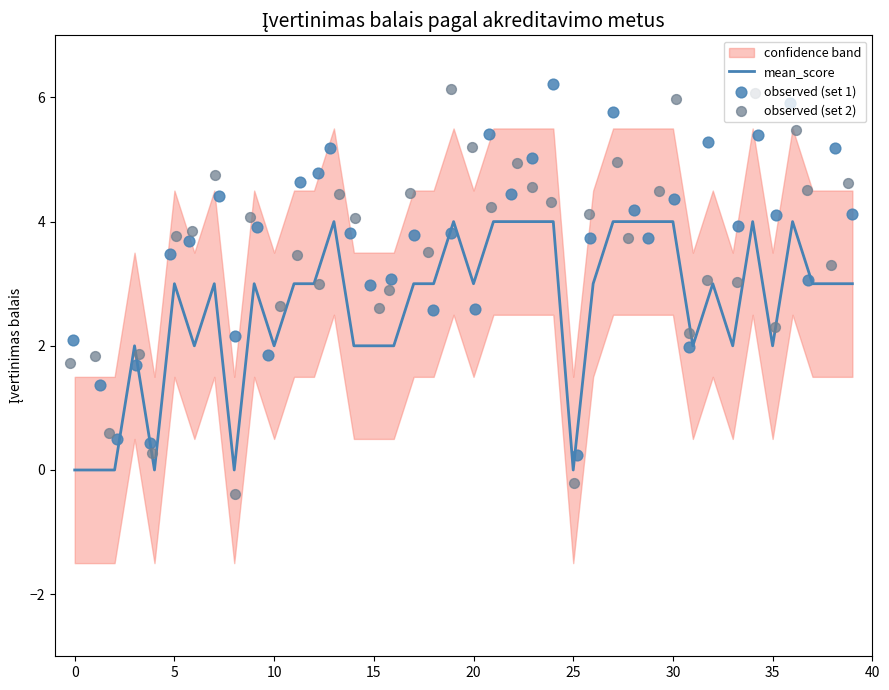

Which series reaches the minimum Y coordinate?

observed (set 2)